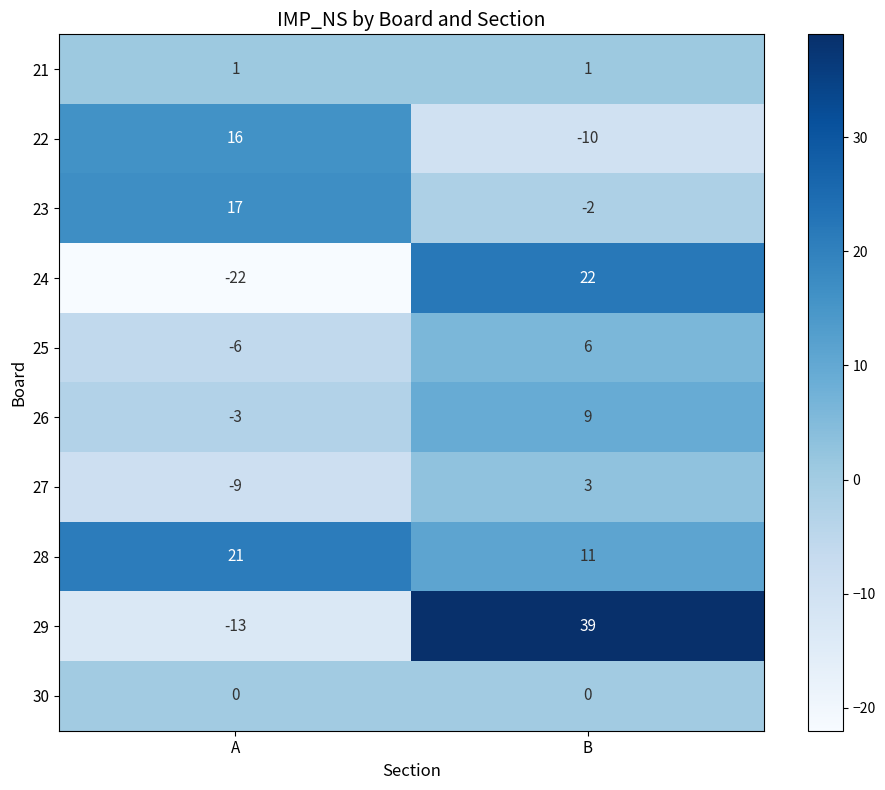

What is the smallest value displayed?

-22